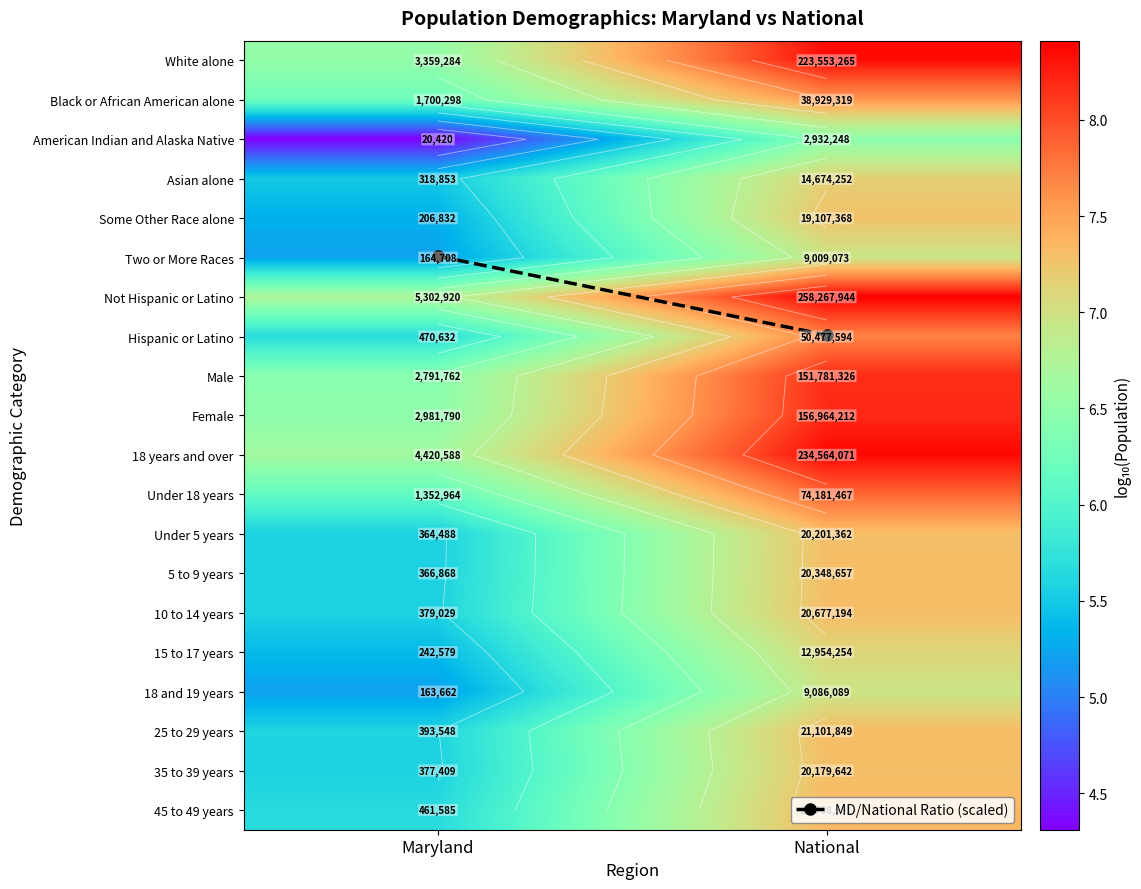

What is the average value of the Under 5 years series?

6.4